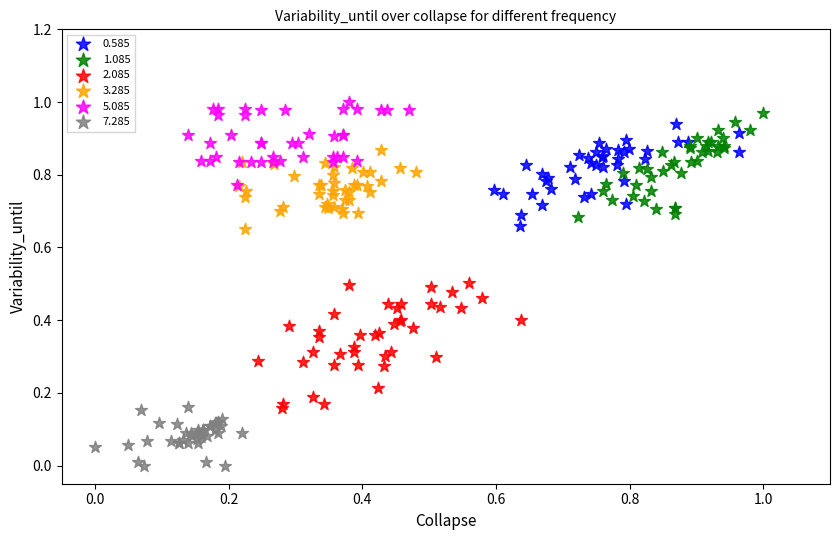

Which series contains the lowest Y value?

7.285